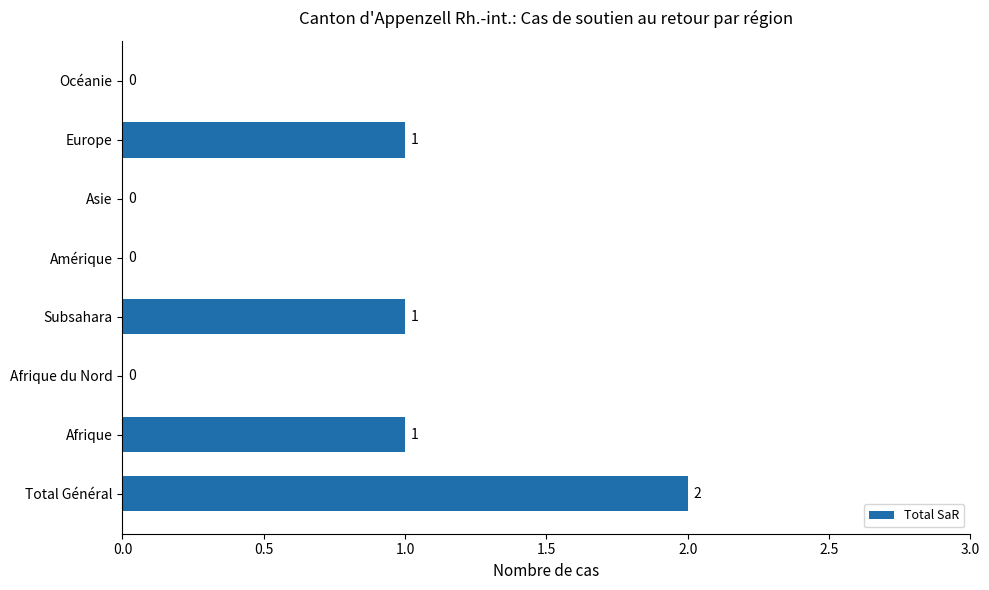

What is the sum of the values at Total Général and Europe?

3